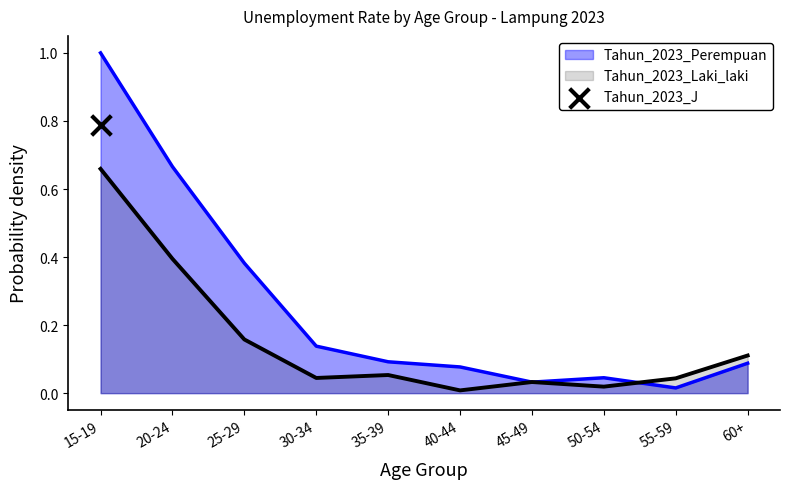

Is the value of Tahun_2023_Laki_laki at 55-59 greater than the value of Tahun_2023_Perempuan at 20-24?

No